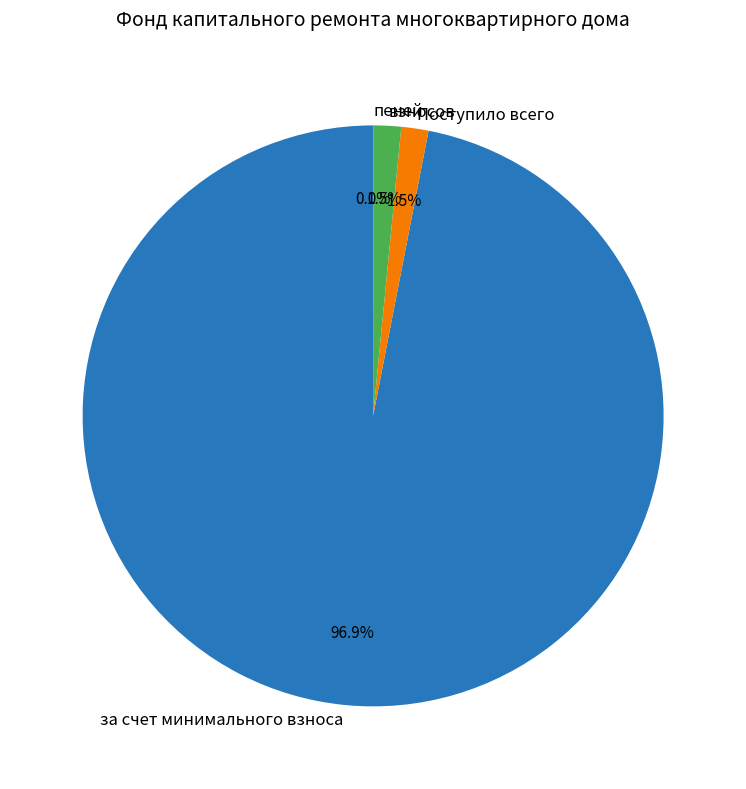

Combined, what portion of the pie is Поступило всего and за счет минимального взноса?

98.5%